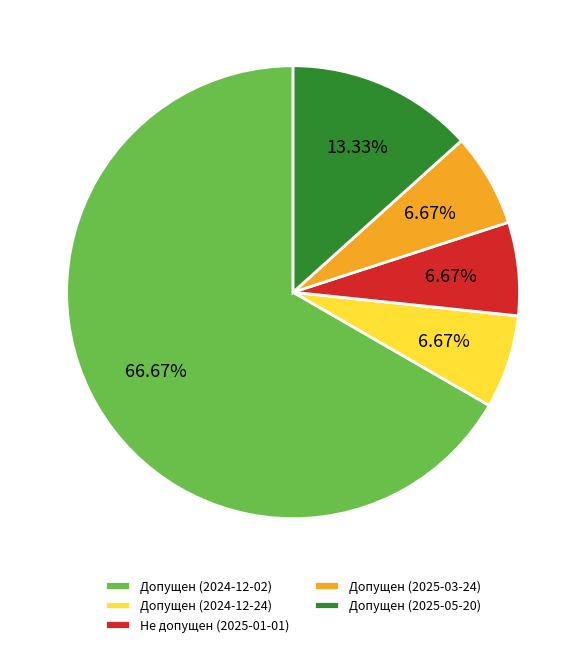

Approximately how many times larger is the value at Допущен (2024-12-02) compared to Допущен (2025-05-20)?

5.0